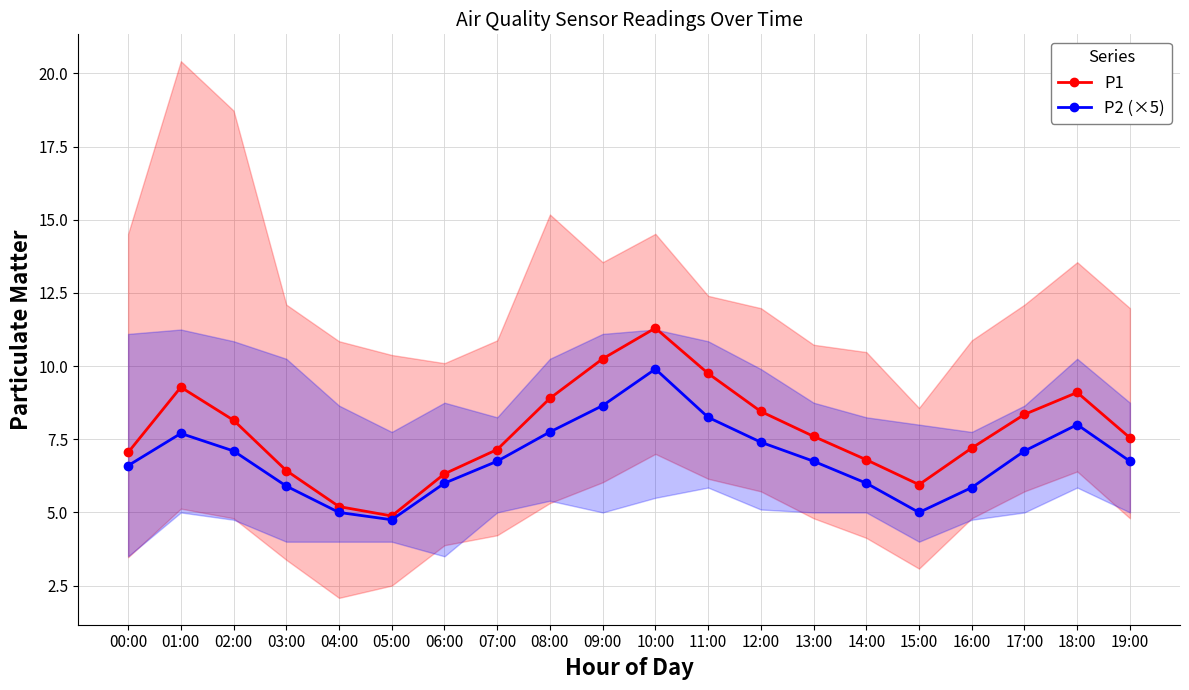

Is the value of P2 (×5) at 06:00 greater than the value of P1 at 06:00?

No